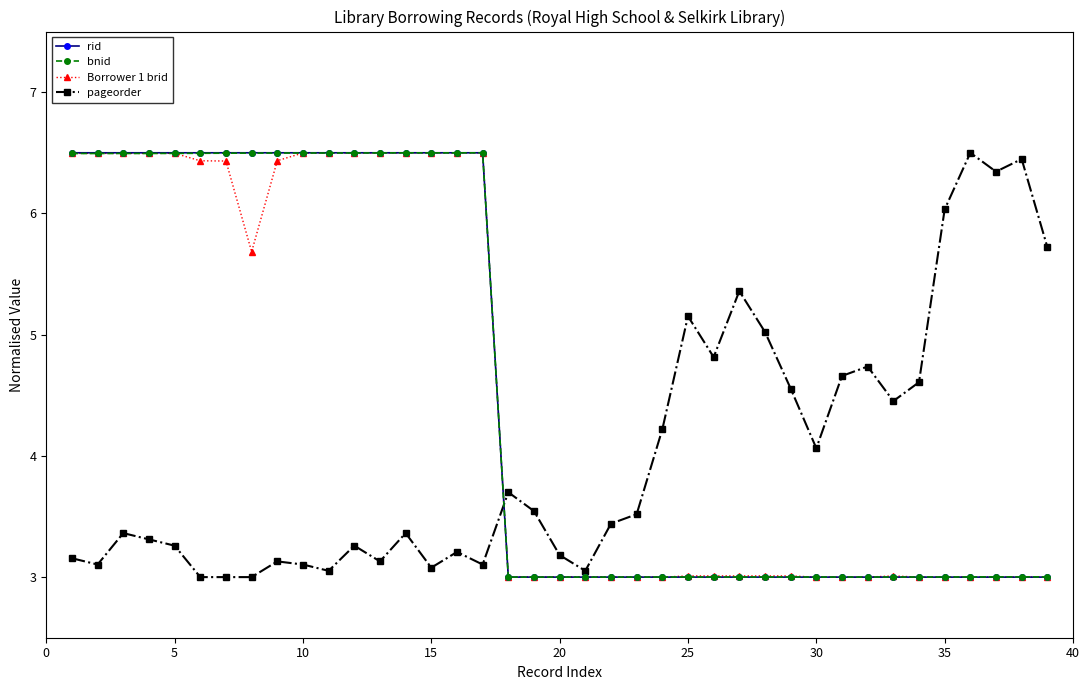

What is the lowest value of the rid series?

3.0